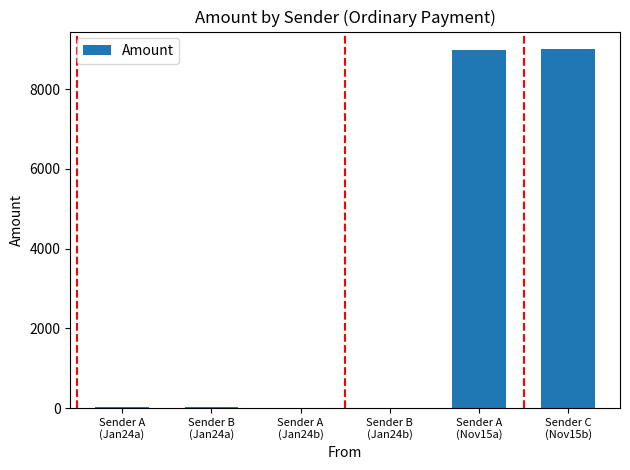

What is the greatest value displayed?

9000